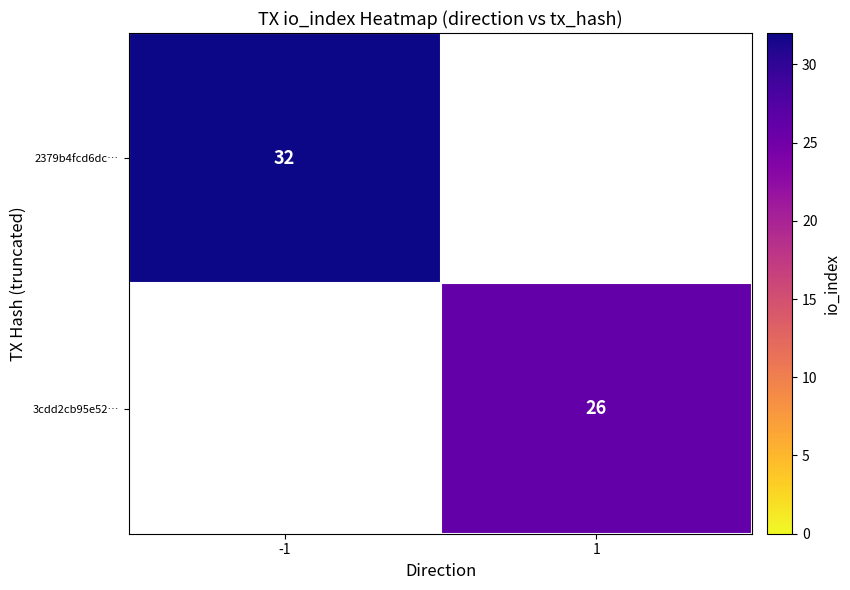

Is it true that 2379b4fcd6dc… equals 12.7 at -1?

False